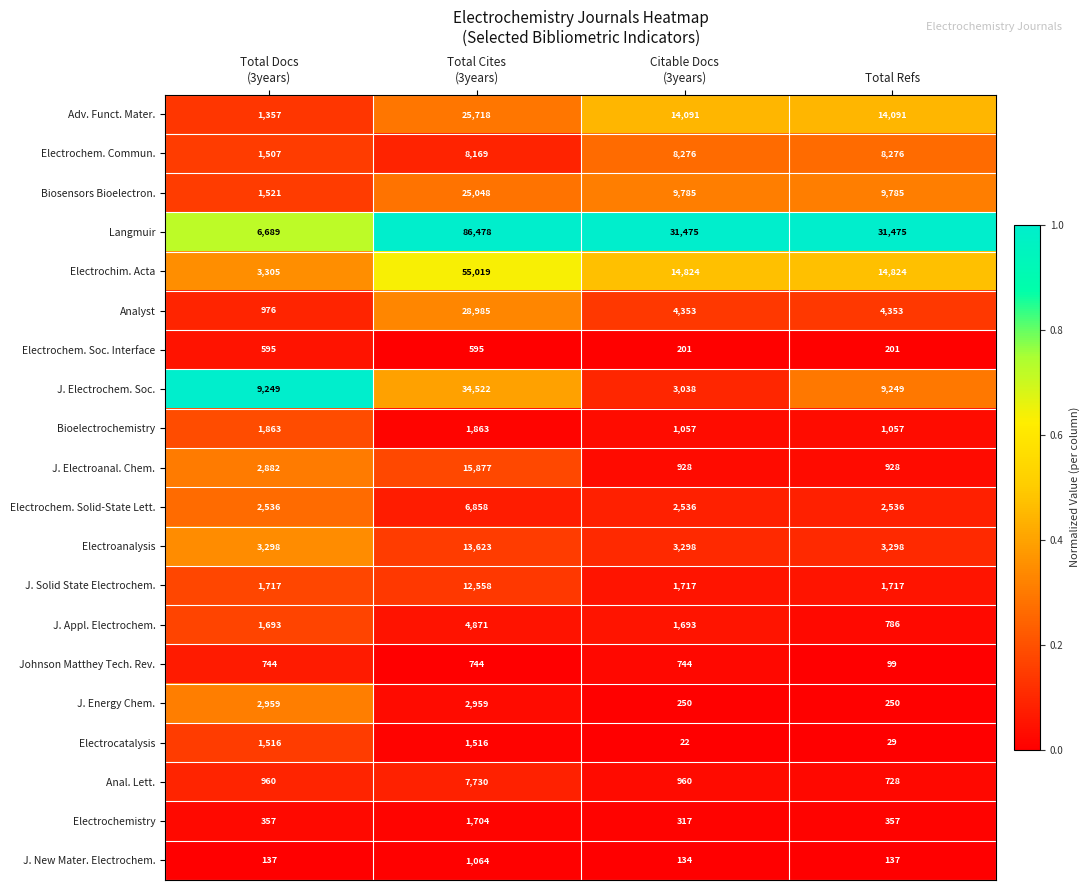

Rank the series at Total Refs from highest to lowest value.

Langmuir, Electrochim. Acta, Adv. Funct. Mater., Biosensors Bioelectron., J. Electrochem. Soc., Electrochem. Commun., Analyst, Electroanalysis, Electrochem. Solid-State Lett., J. Solid State Electrochem., Bioelectrochemistry, J. Electroanal. Chem., J. Appl. Electrochem., Anal. Lett., Electrochemistry, J. Energy Chem., Electrochem. Soc. Interface, J. New Mater. Electrochem., Johnson Matthey Tech. Rev., Electrocatalysis